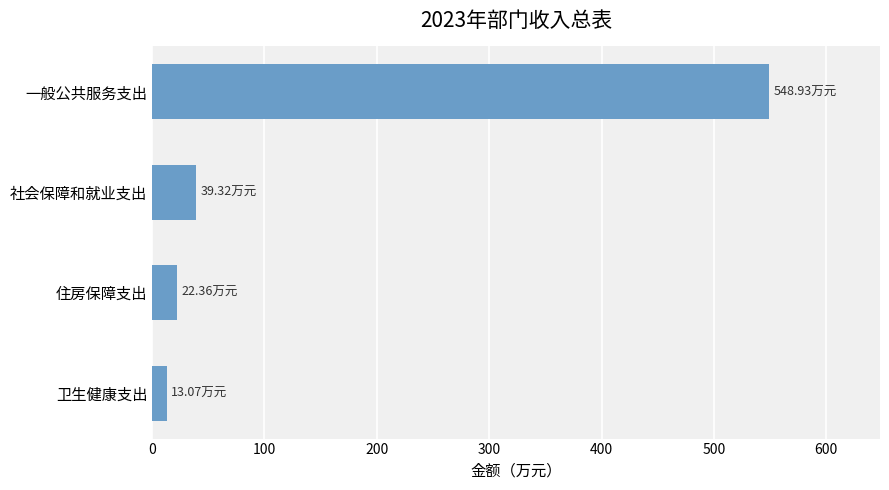

Between 一般公共服务支出 and 社会保障和就业支出, which is larger?

一般公共服务支出